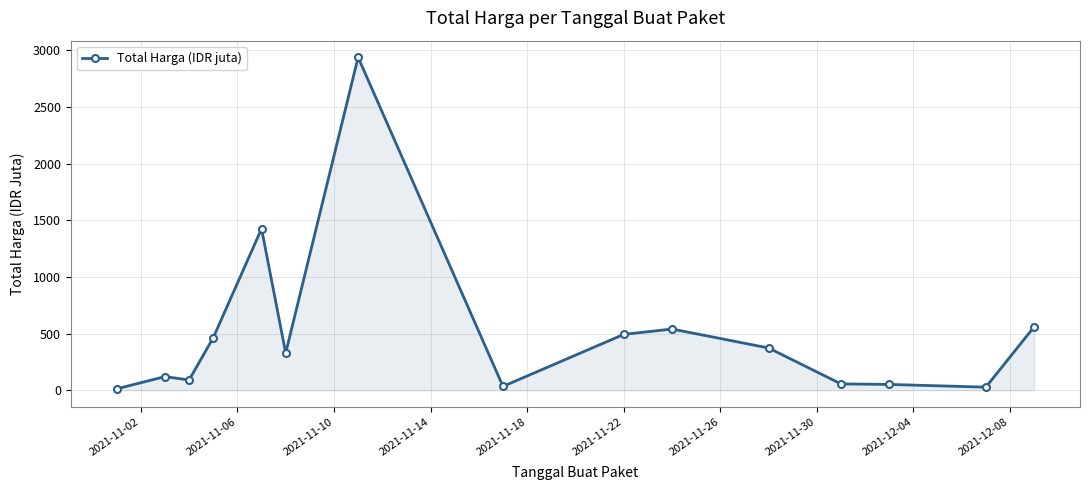

What is the value of the 10th point from the left?

540.6